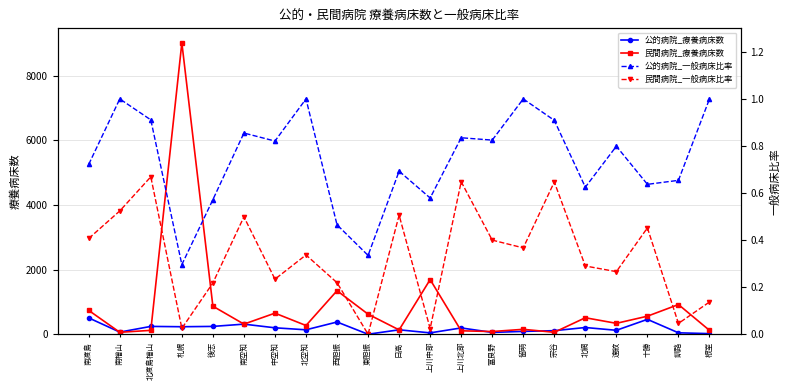

Reading left to right, extract all data points from this chart.

公的病院_療養病床数: 南渡島=505.0	南檜山=66.0	北渡島檜山=242.0	札幌=232.0	後志=242.0	南空知=312.0	中空知=199.0	北空知=137.0	西胆振=378.0	東胆振=0.0	日高=137.0	上川中部=42.0	上川北部=195.0	富良野=56.0	留萌=88.0	宗谷=110.0	北網=208.0	遠紋=122.0	十勝=460.0	釧路=44.0	根室=19.0
民間病院_療養病床数: 南渡島=737.0	南檜山=60.0	北渡島檜山=120.0	札幌=9008.0	後志=867.0	南空知=313.0	中空知=652.0	北空知=270.0	西胆振=1346.0	東胆振=620.0	日高=134.0	上川中部=1690.0	上川北部=106.0	富良野=84.0	留萌=152.0	宗谷=60.0	北網=510.0	遠紋=337.0	十勝=558.0	釧路=918.0	根室=120.0
公的病院_一般病床比率: 南渡島=0.7	南檜山=1.0	北渡島檜山=0.9	札幌=0.3	後志=0.6	南空知=0.9	中空知=0.8	北空知=1.0	西胆振=0.5	東胆振=0.3	日高=0.7	上川中部=0.6	上川北部=0.8	富良野=0.8	留萌=1.0	宗谷=0.9	北網=0.6	遠紋=0.8	十勝=0.6	釧路=0.7	根室=1.0
民間病院_一般病床比率: 南渡島=0.4	南檜山=0.5	北渡島檜山=0.7	札幌=0.0	後志=0.2	南空知=0.5	中空知=0.2	北空知=0.3	西胆振=0.2	東胆振=0.0	日高=0.5	上川中部=0.0	上川北部=0.6	富良野=0.4	留萌=0.4	宗谷=0.6	北網=0.3	遠紋=0.3	十勝=0.5	釧路=0.0	根室=0.1